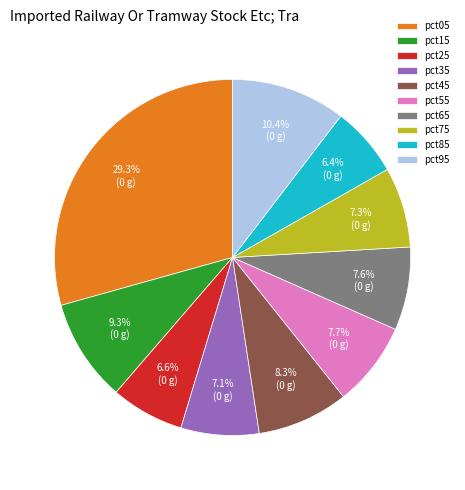

To the nearest percent, what portion does pct75 represent?

7%